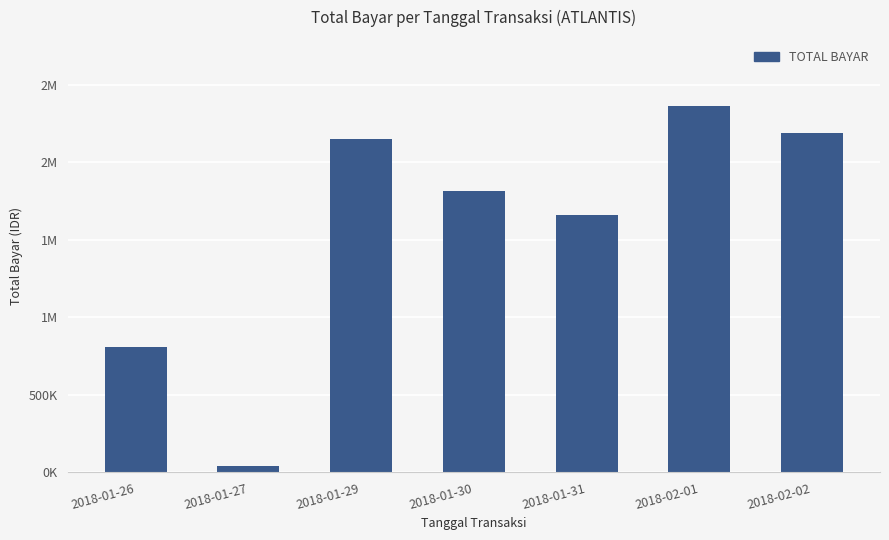

Are the bars grouped side by side (vs. stacked)?

No